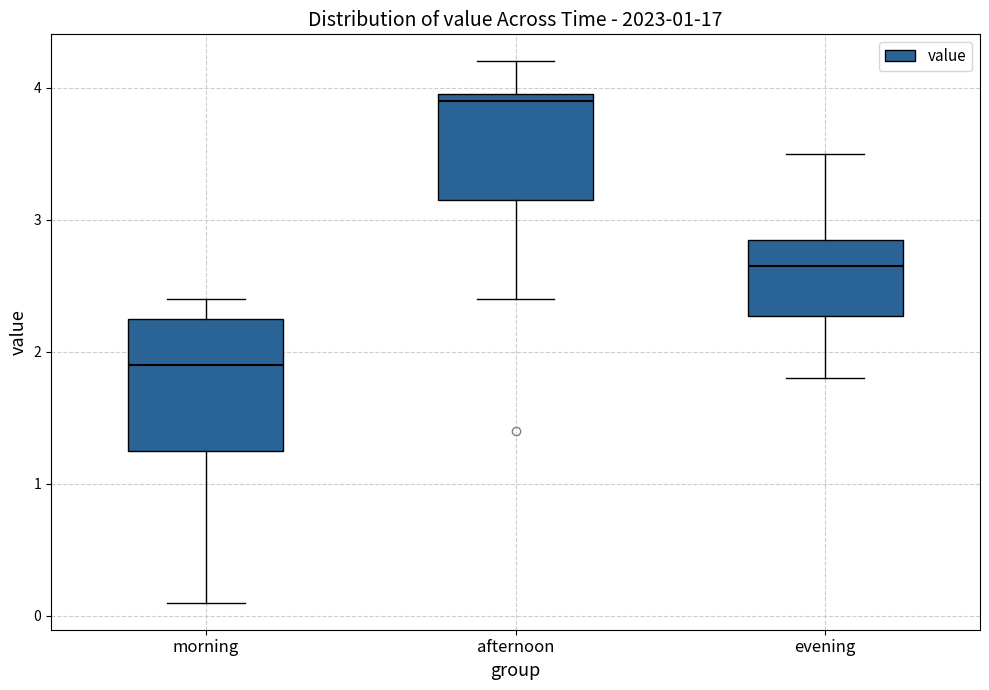

Which box has the lowest median line?

morning